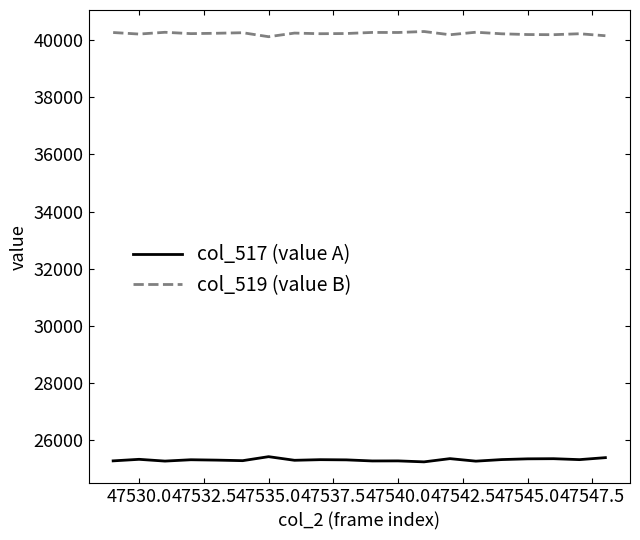

True or false: col_519 (value B) and col_517 (value A) intersect in this chart.

False